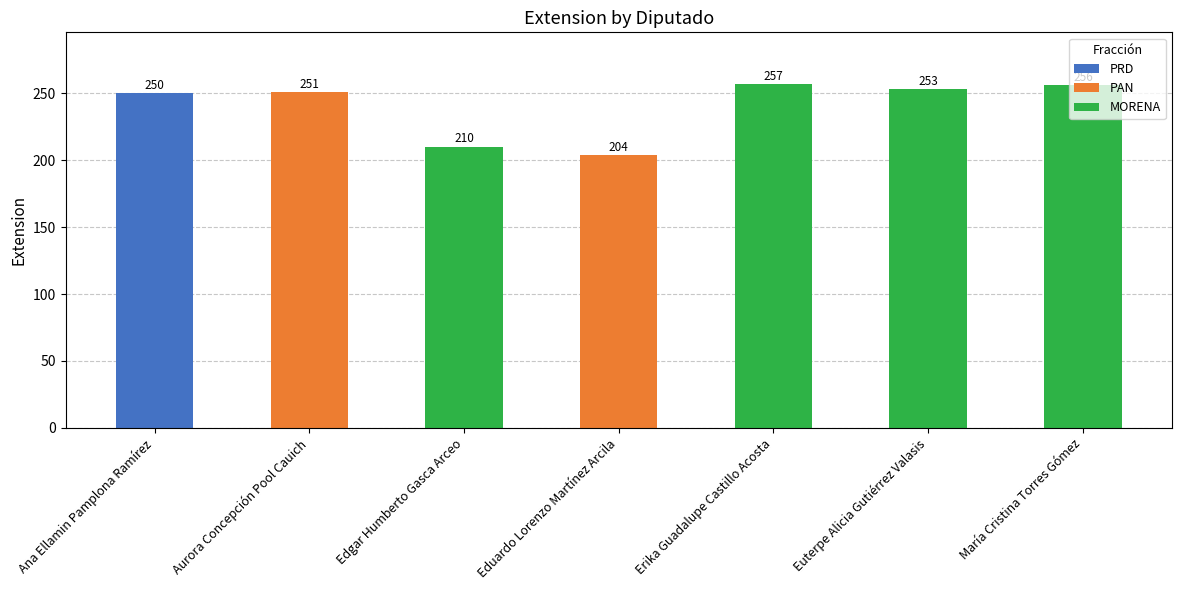

What is the greatest value displayed?

257